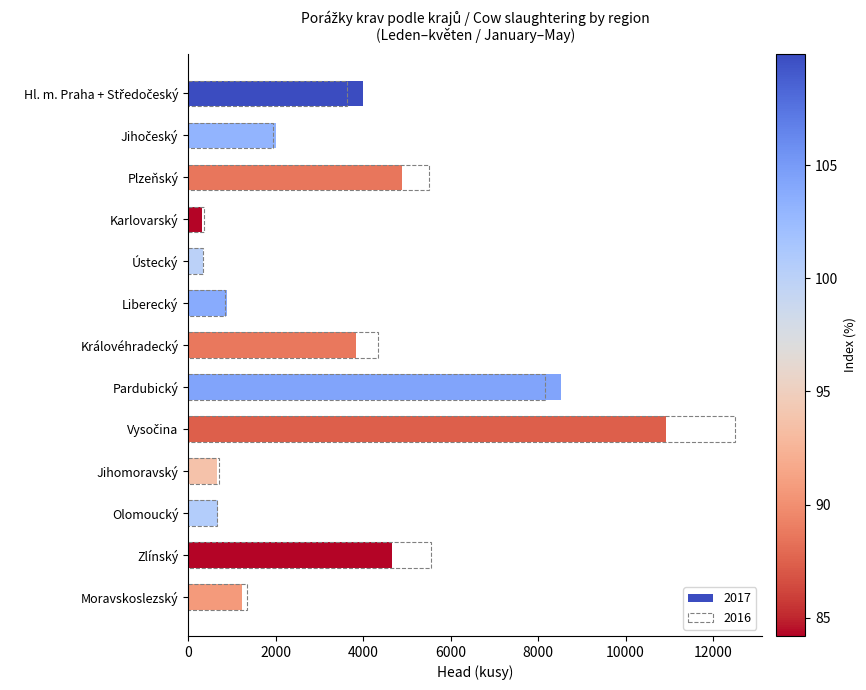

Is it true that 2017 equals 196 at Karlovarský?

False